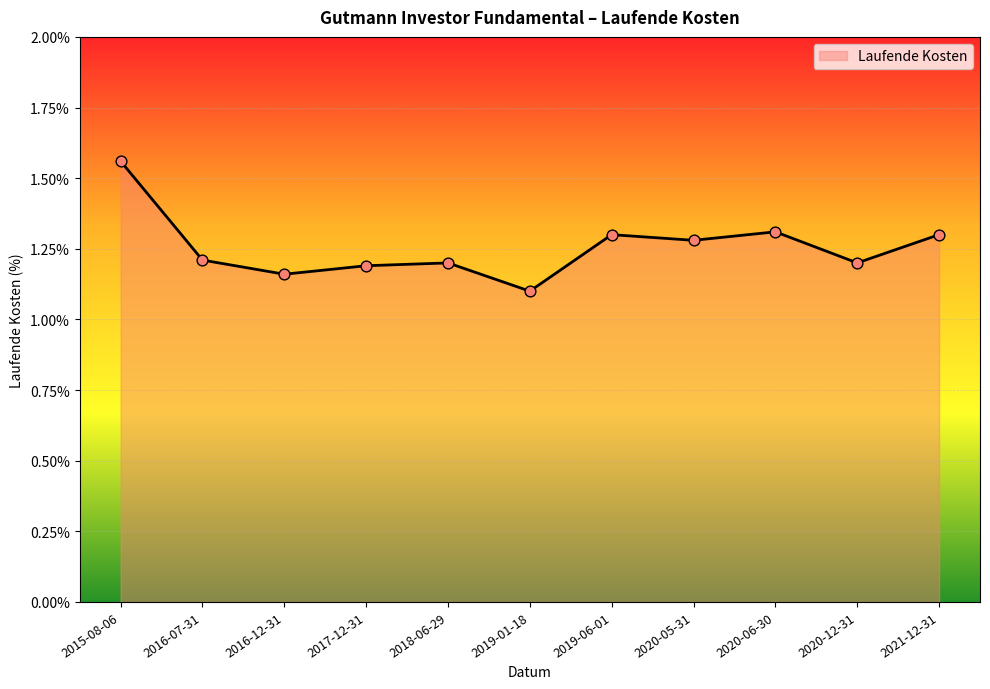

Approximately how many times larger is the value at 2016-12-31 compared to 2015-08-06?

0.7